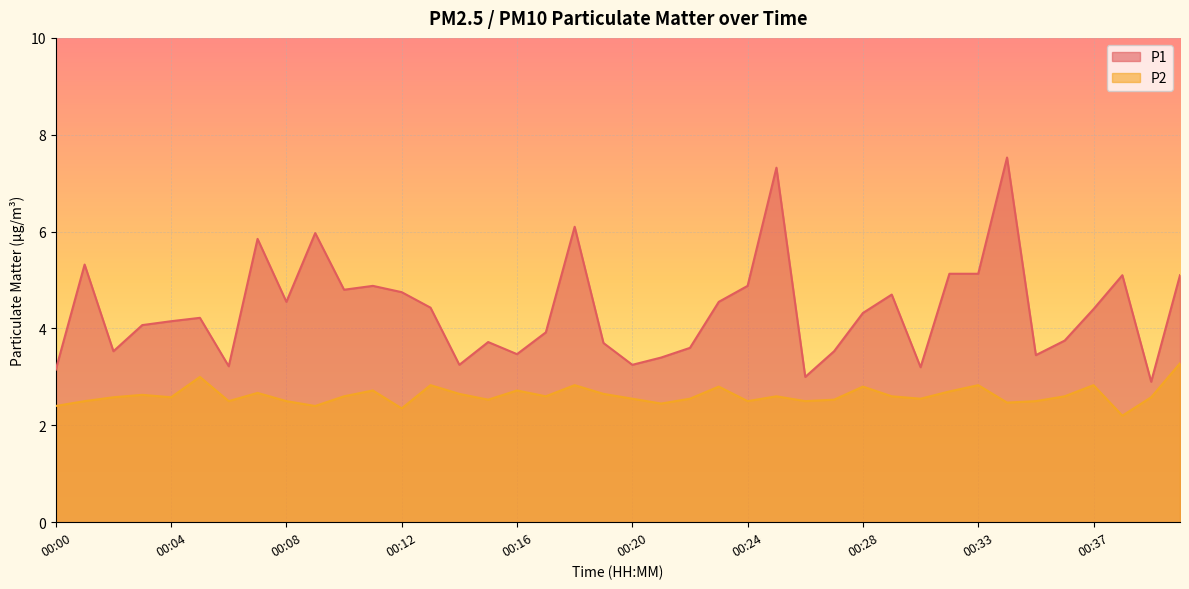

In P1, how many points are lower than both neighbors (excluding endpoints)?

11